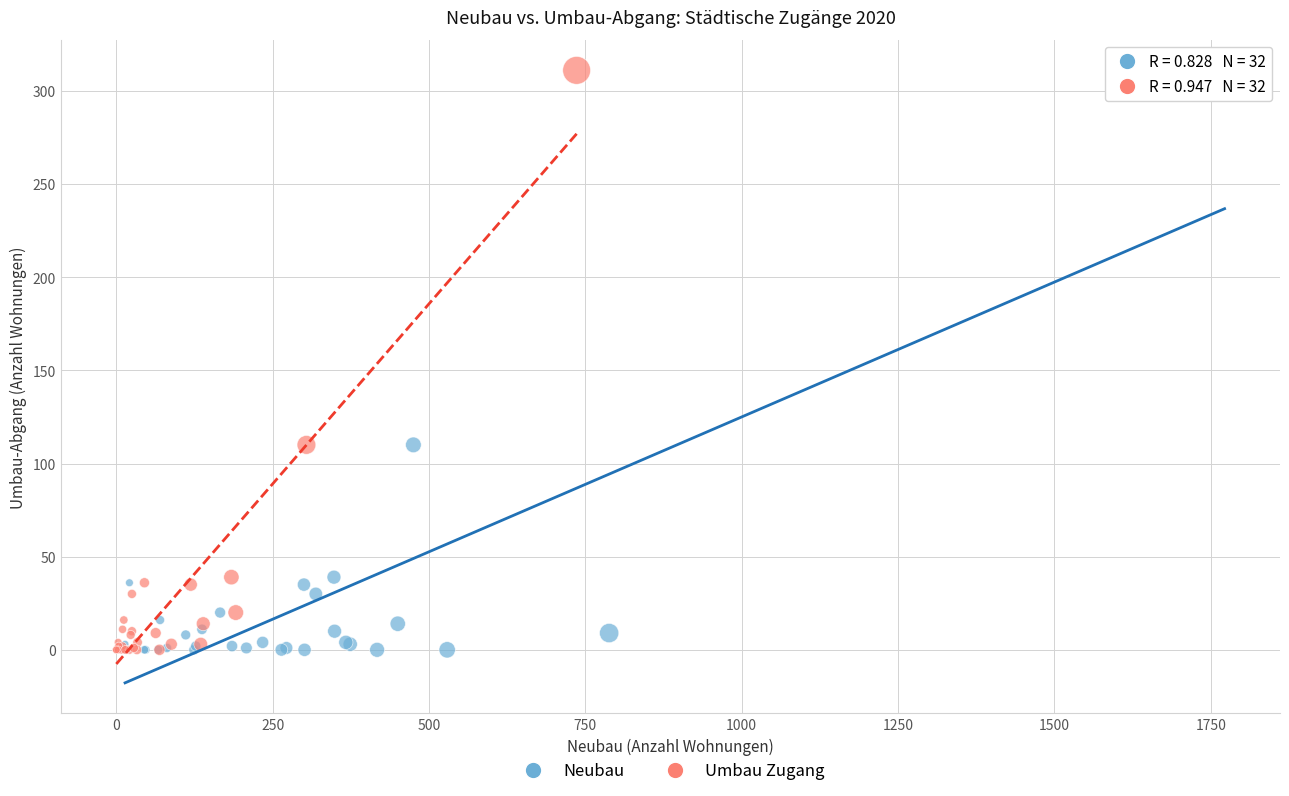

What are all the series names shown in the legend?

Neubau, Umbau Zugang